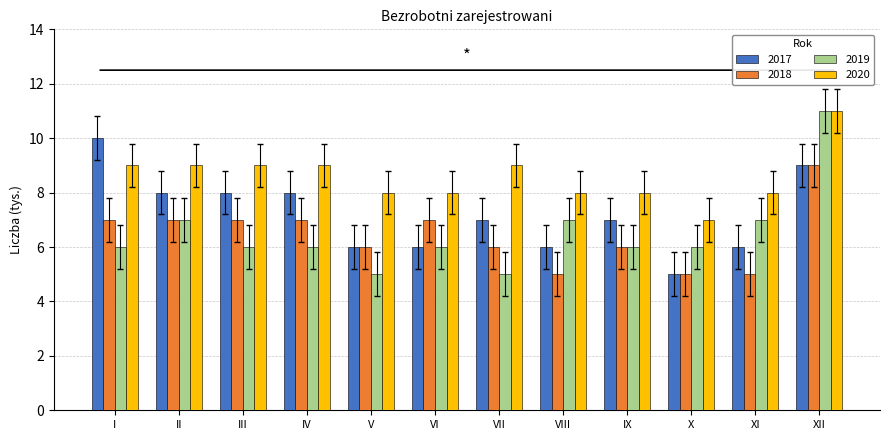

How many categories are shown in the chart?

12